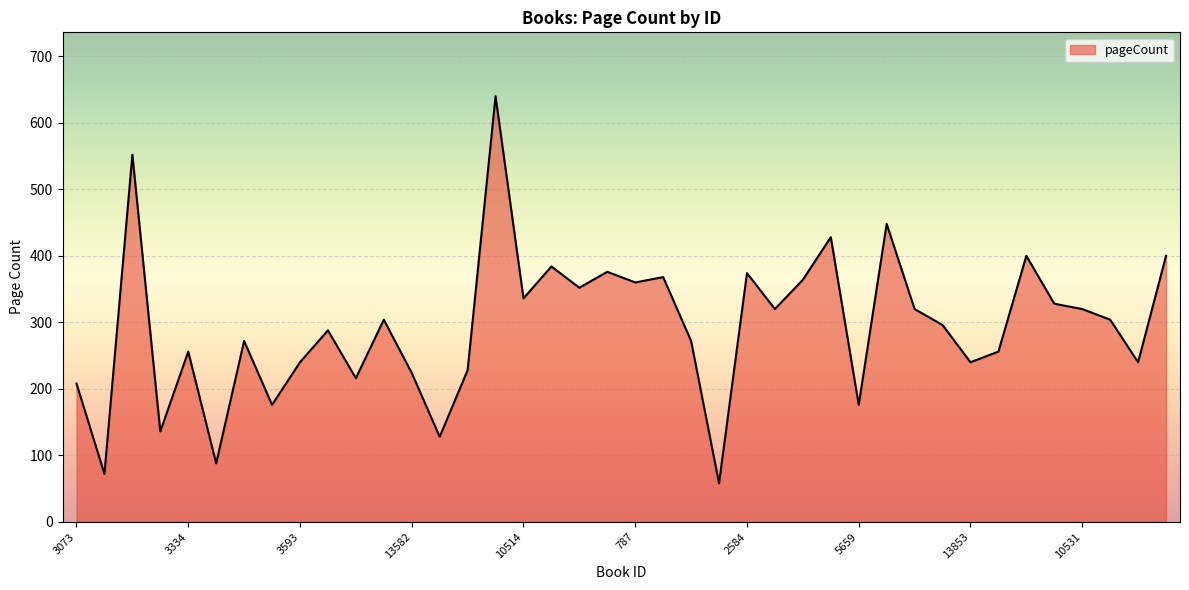

What is the greatest value displayed?

640